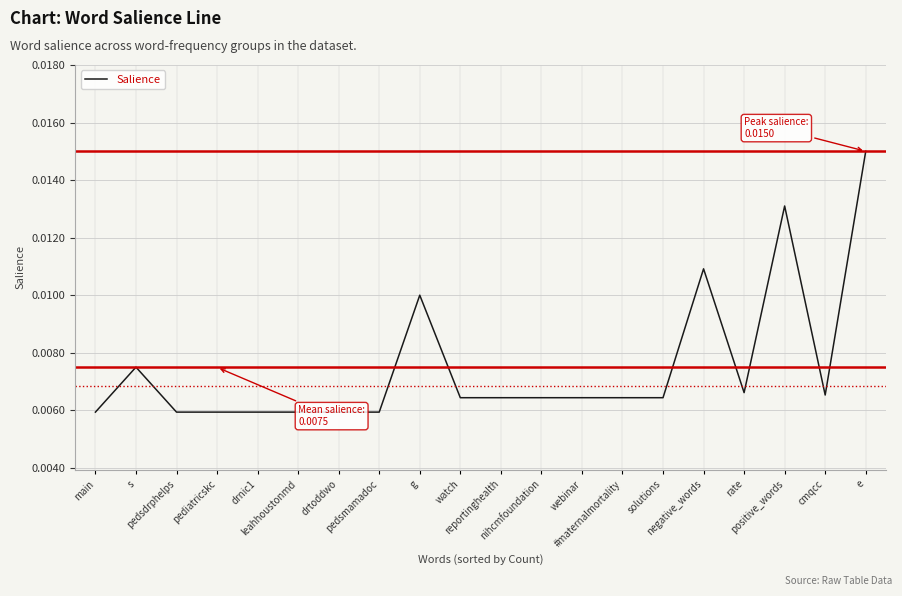

Rank the categories by value from lowest to highest.

main, pedsdrphelps, pediatricskc, drnic1, leahhoustonmd, drtoddwo, pedsmamadoc, watch, reportinghealth, nihcmfoundation, webinar, #maternalmortality, solutions, cmqcc, rate, s, g, negative_words, positive_words, e